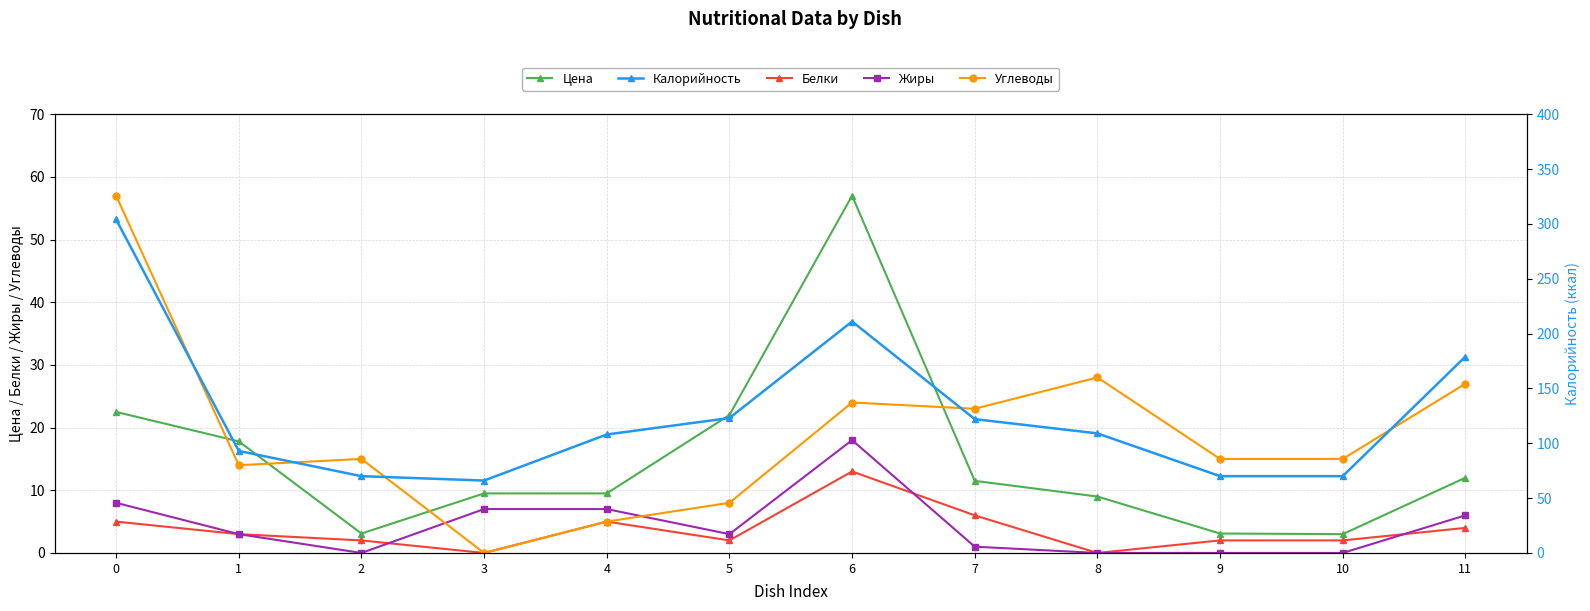

Where is Белки nearest to the value 6?

7